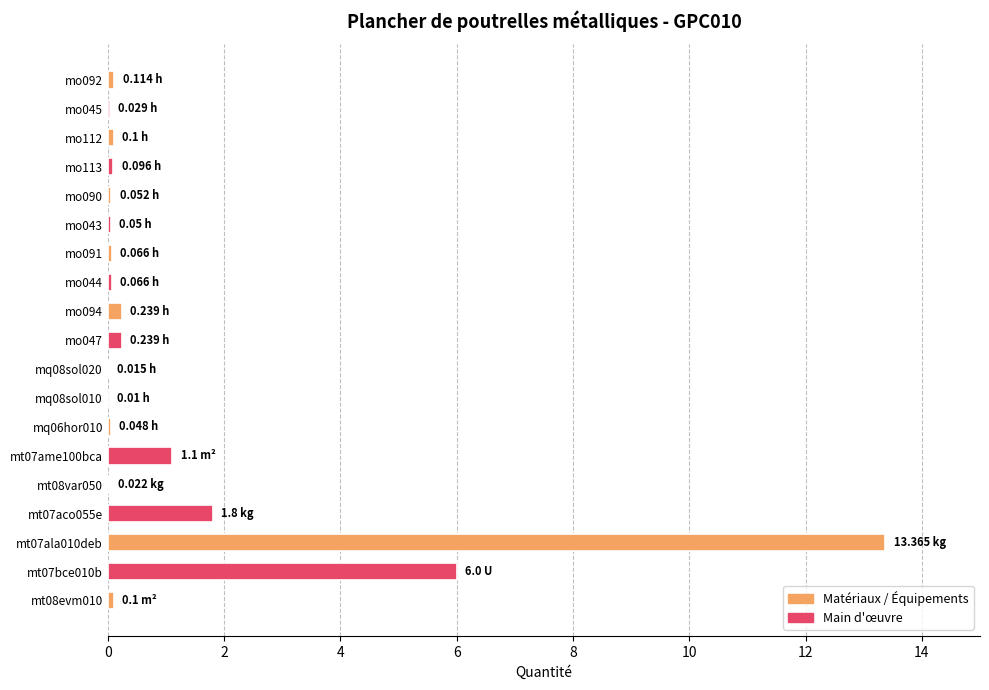

What is the change in value from mt07bce010b to mt07aco055e?

-4.2